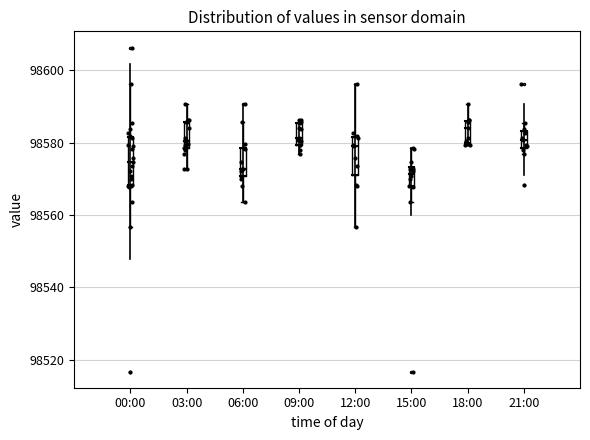

Which box is the tallest, from its lower edge to its upper edge?

00:00